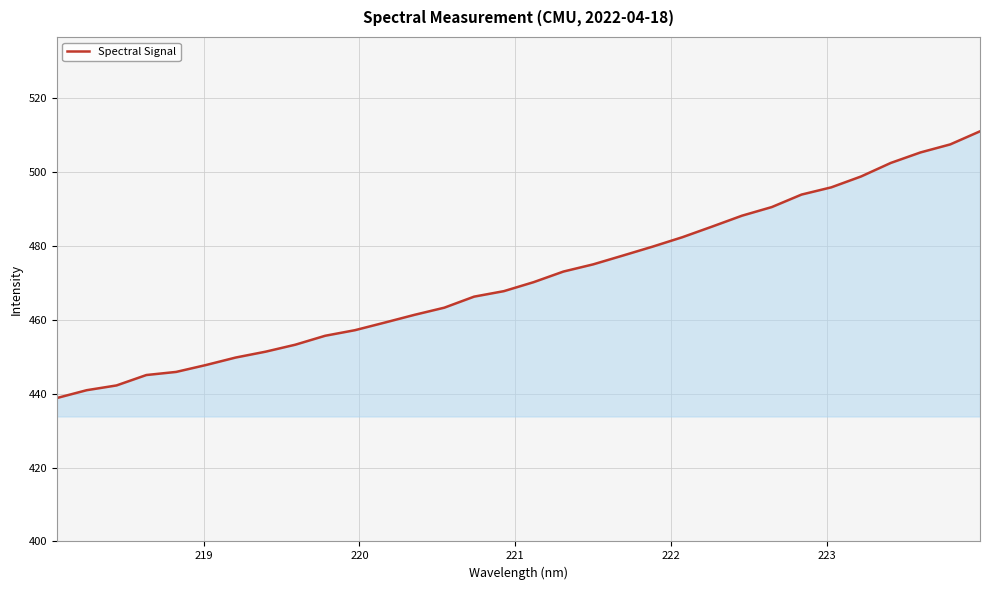

What is the maximum value shown in the chart?

511.1